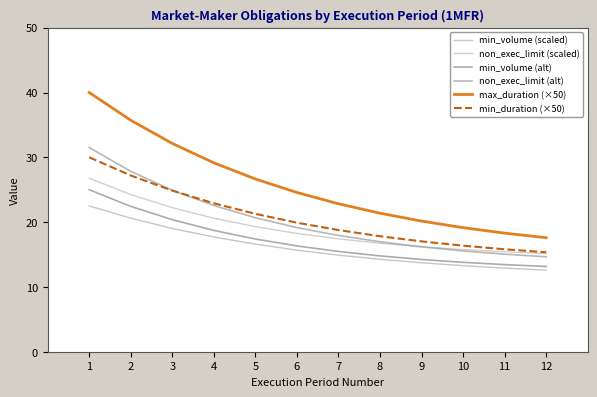

True or false: min_duration (×50) and max_duration (×50) intersect in this chart.

False